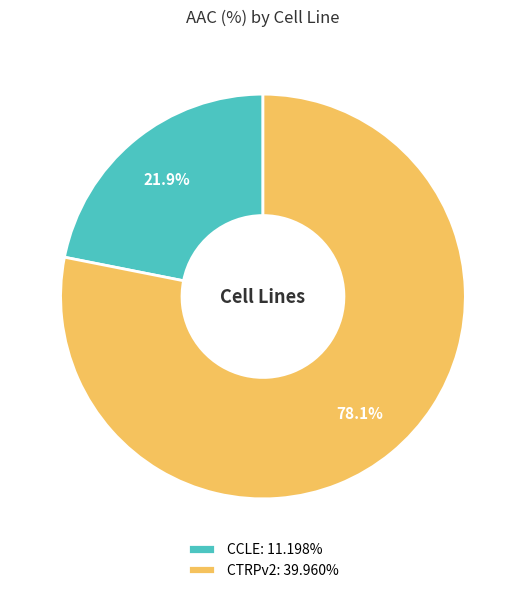

Is it true that CCLE is 22% of the pie?

True